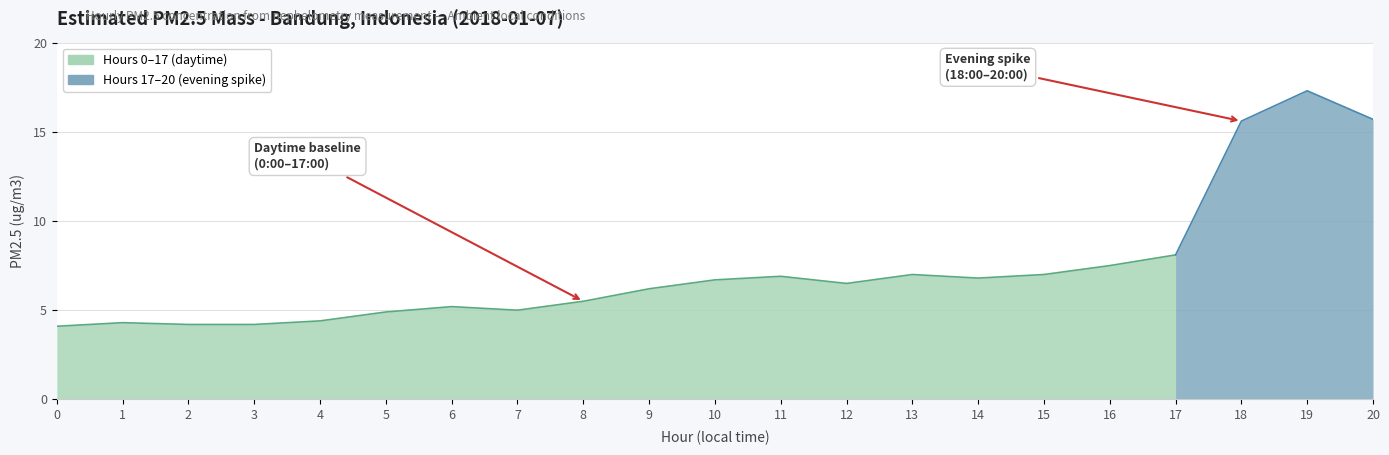

What is the difference between the second highest and minimum values?

11.6